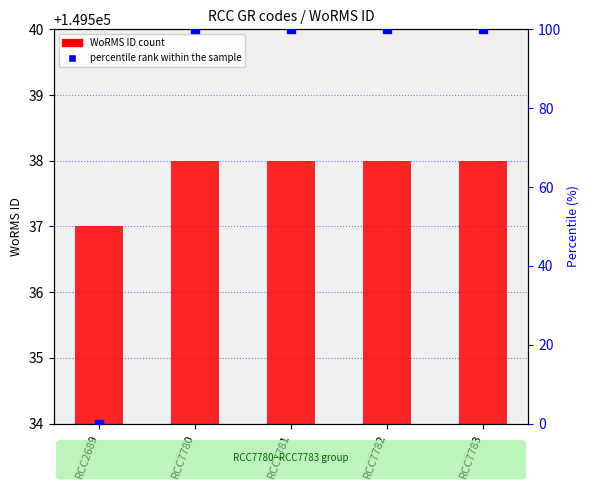

At which category is the sum across all series the highest?

RCC7780